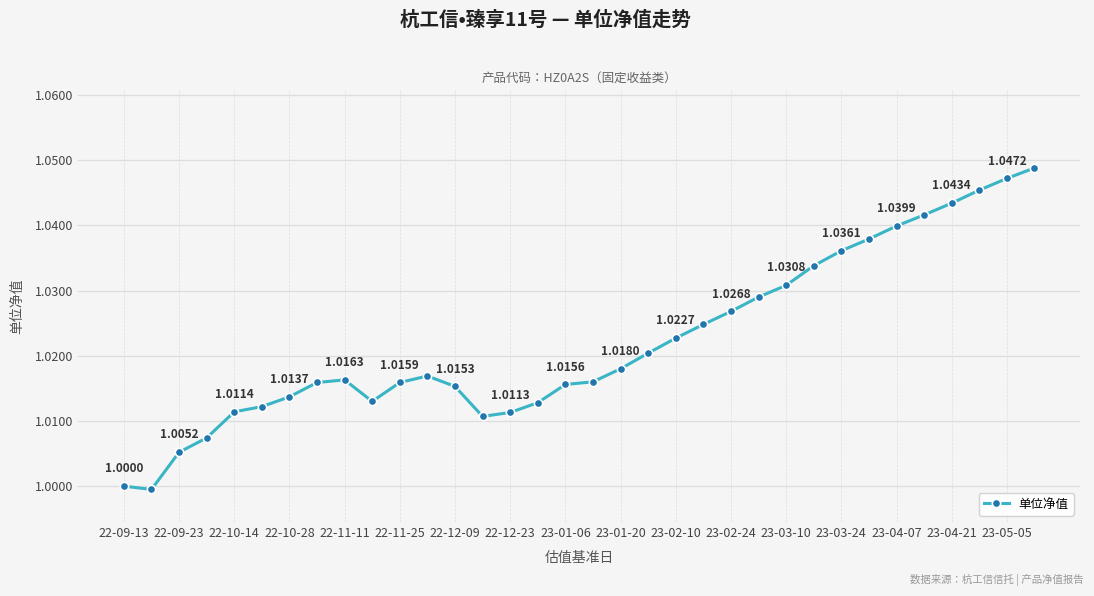

What is the average value?

1.0